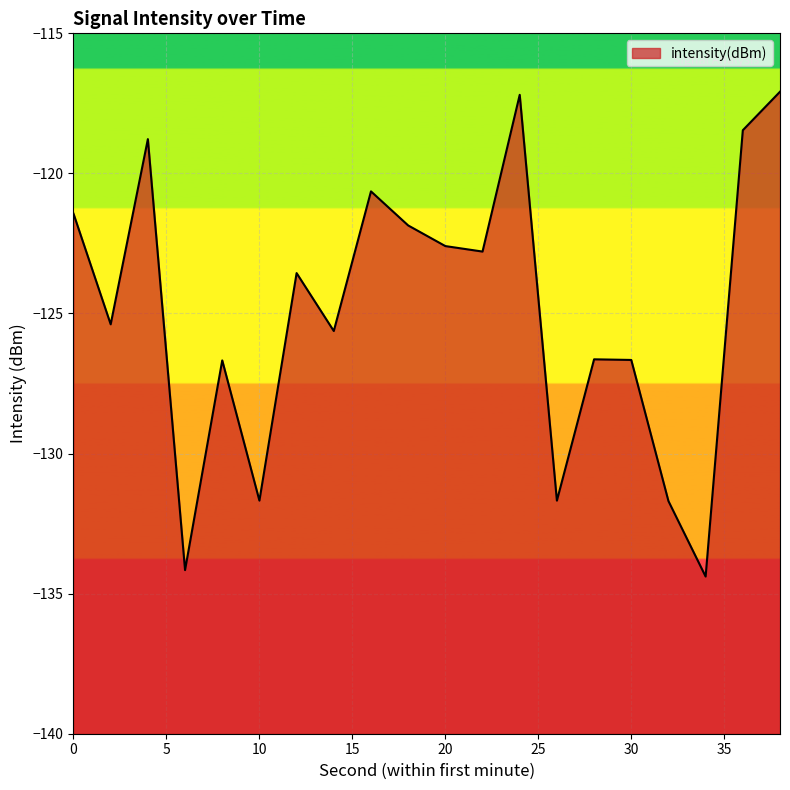

True or false: the data shows -34.5 at 2.

False